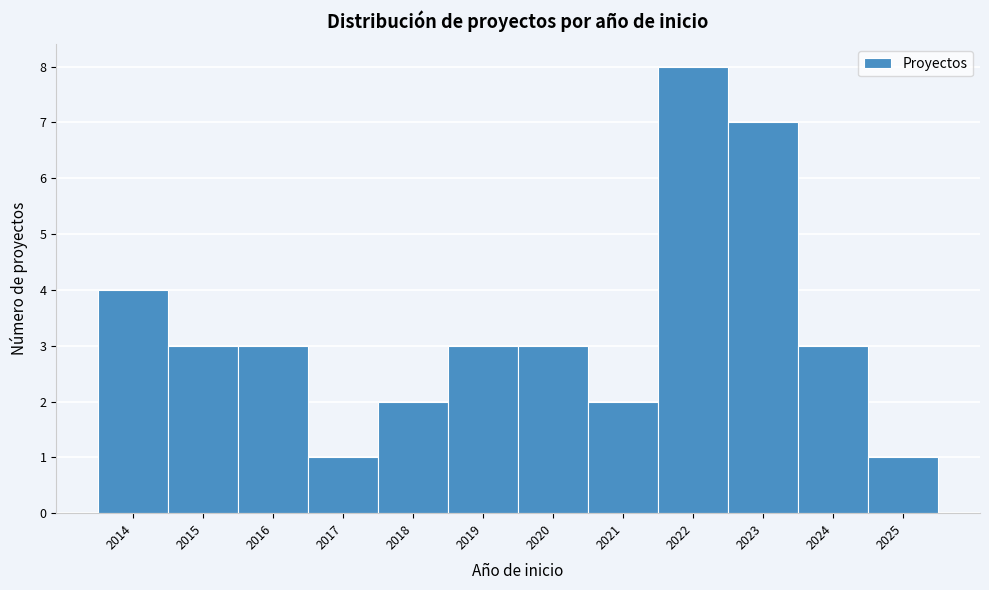

How tall is the bar that spans 2016.5 to 2017.5 on the x-axis? The values are not printed on the chart, so give them approximately, as read against the axis.

1